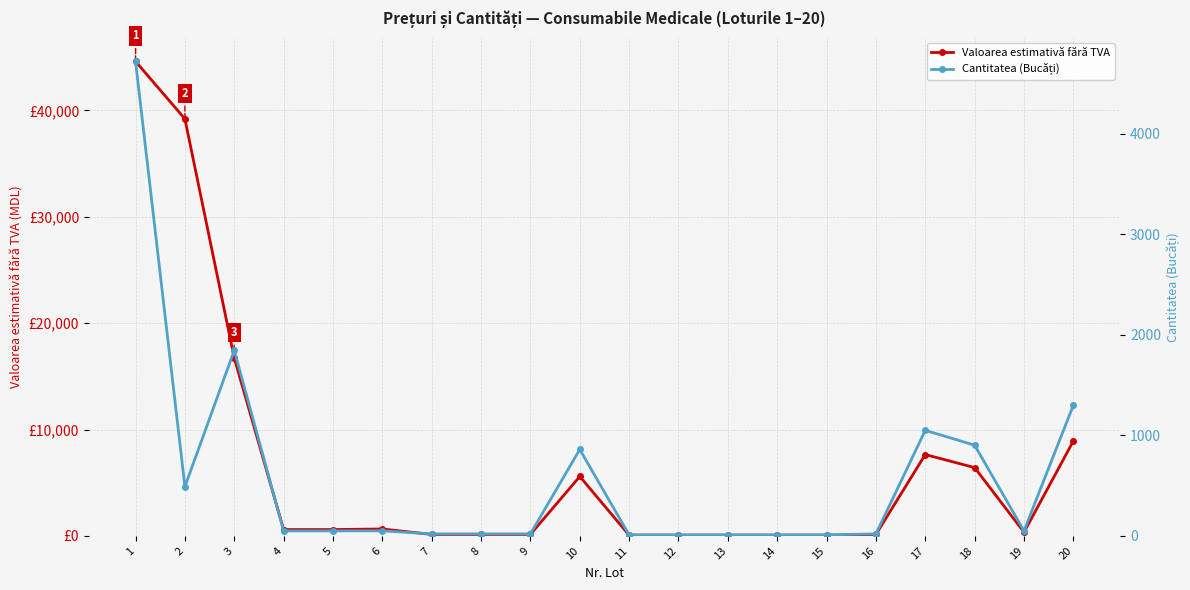

What is the average value of the Cantitatea (Bucăți) series?

574.9